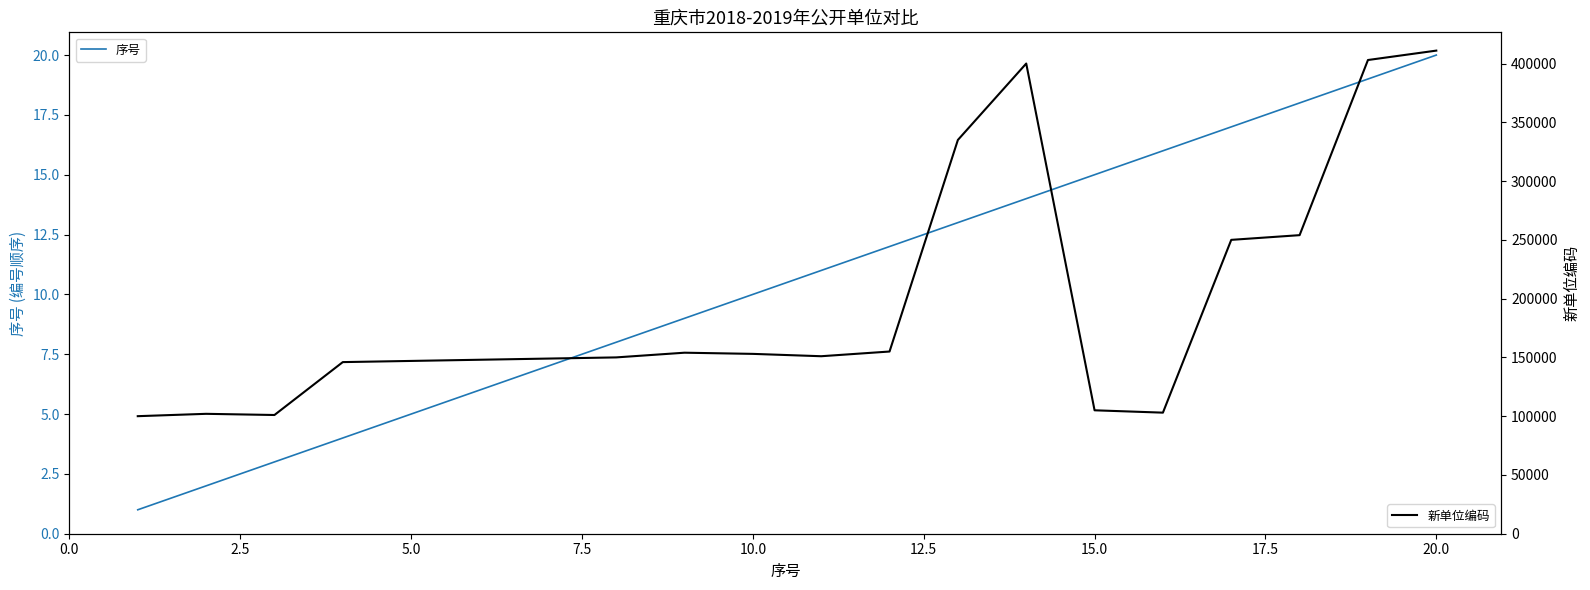

What are all the series names shown in the legend?

序号, 新单位编码